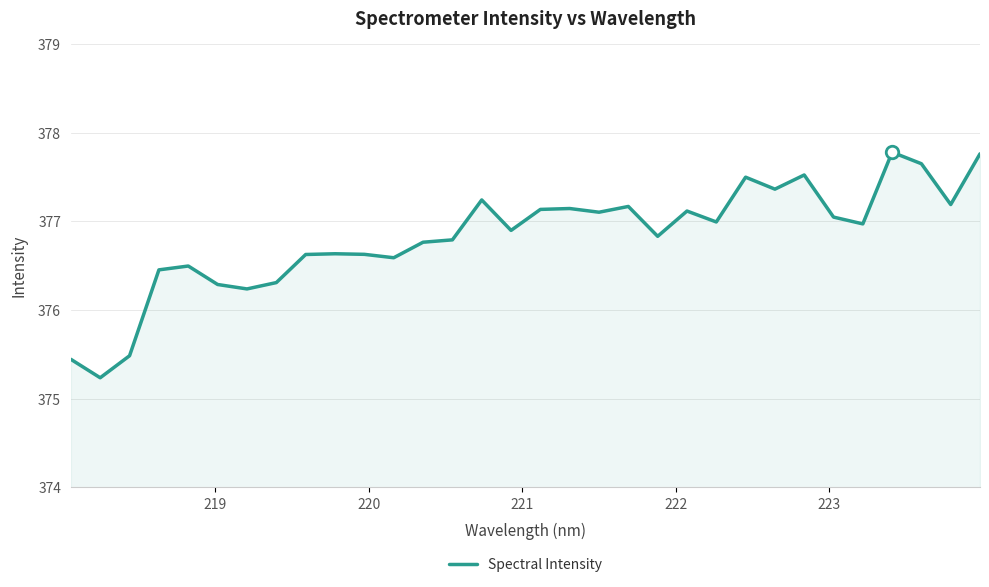

What is the difference between the maximum and minimum values?

2.5